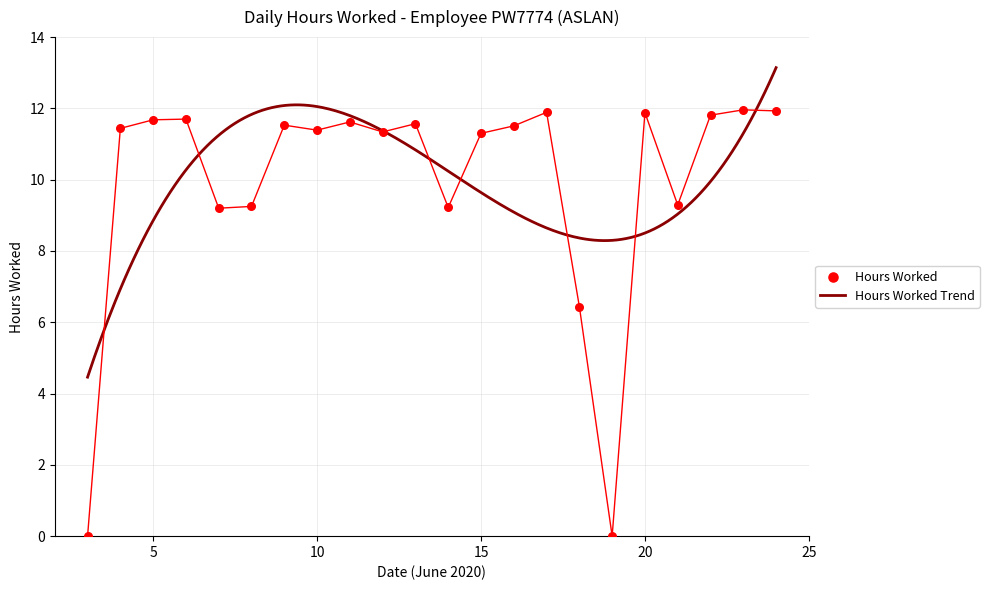

Between 6 and 5, which is larger?

6